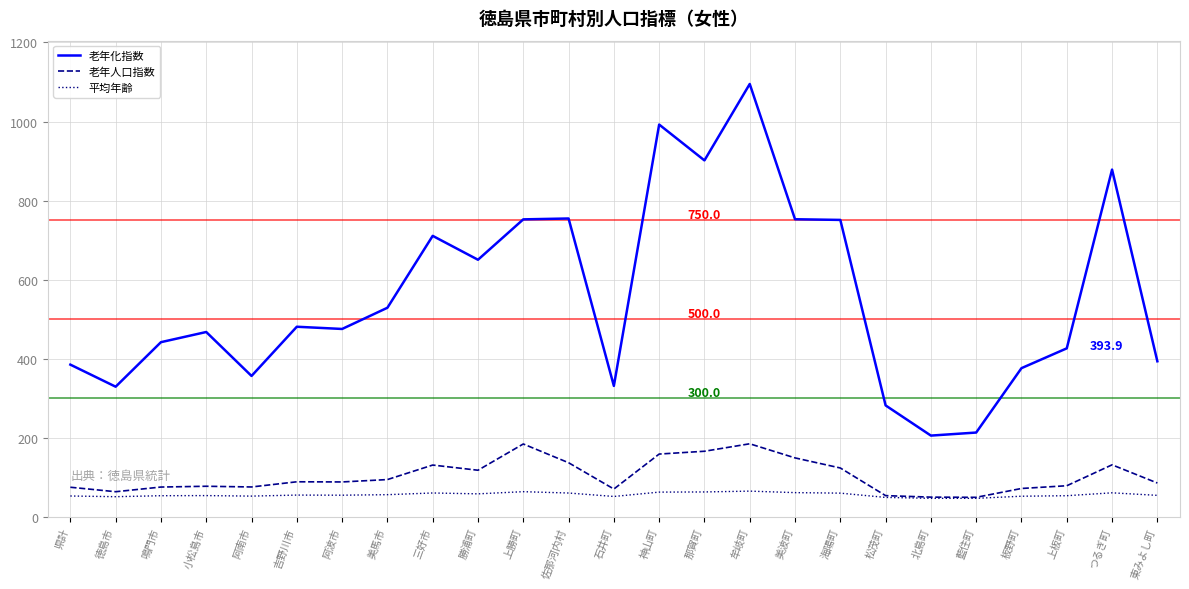

Count the number of data series in this chart.

3